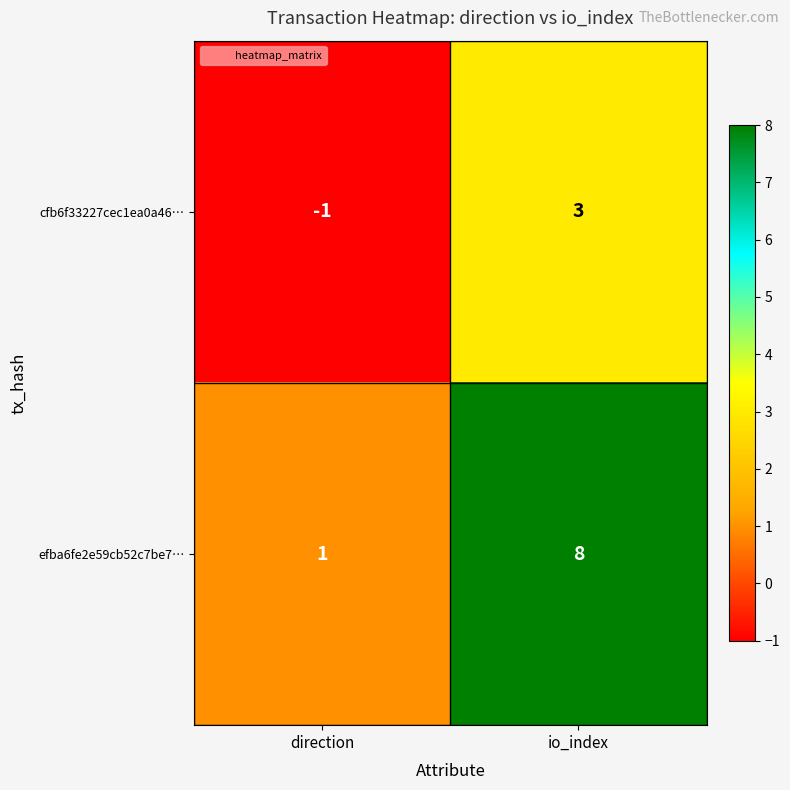

Which series has the largest total across all categories?

efba6fe2e59cb52c7be7…